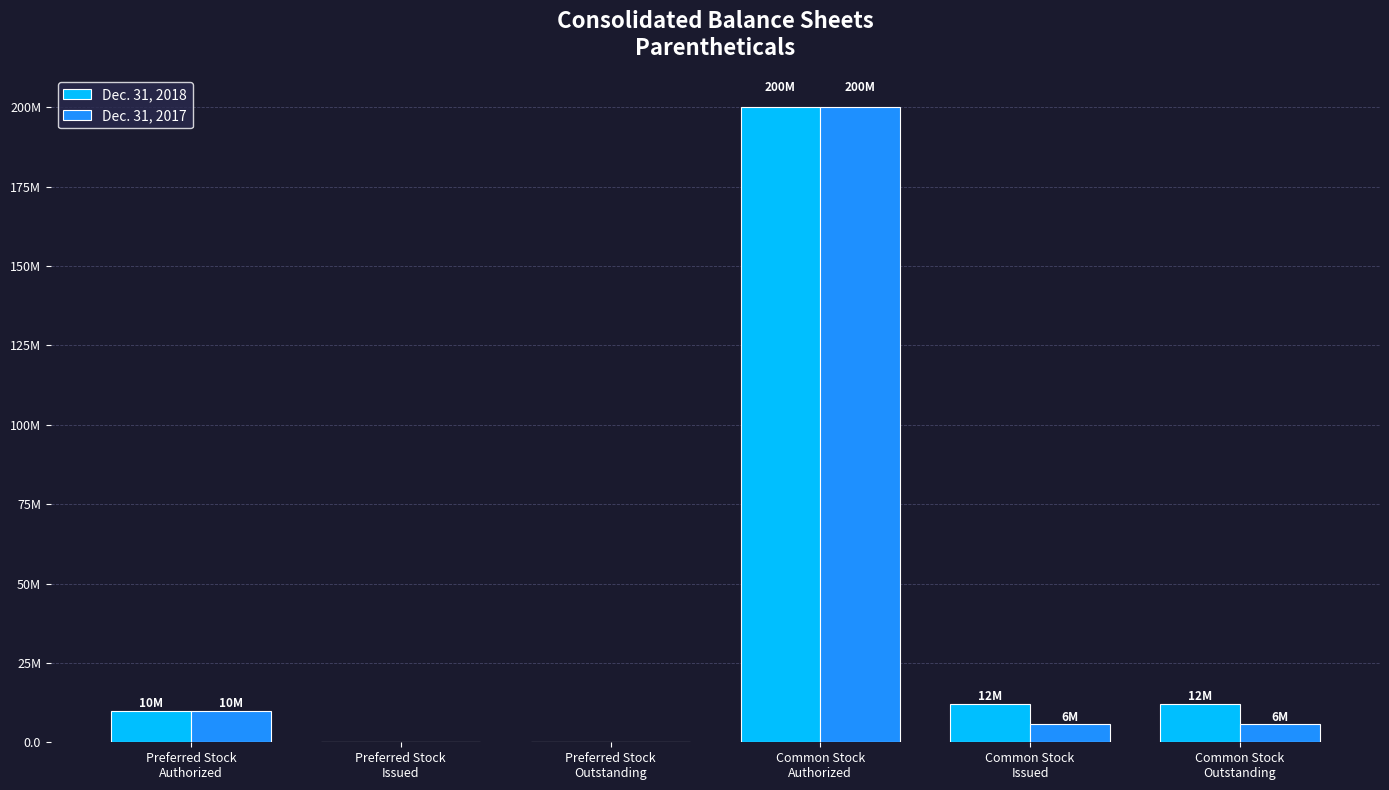

At which category is the sum across all series the highest?

Common Stock
Authorized